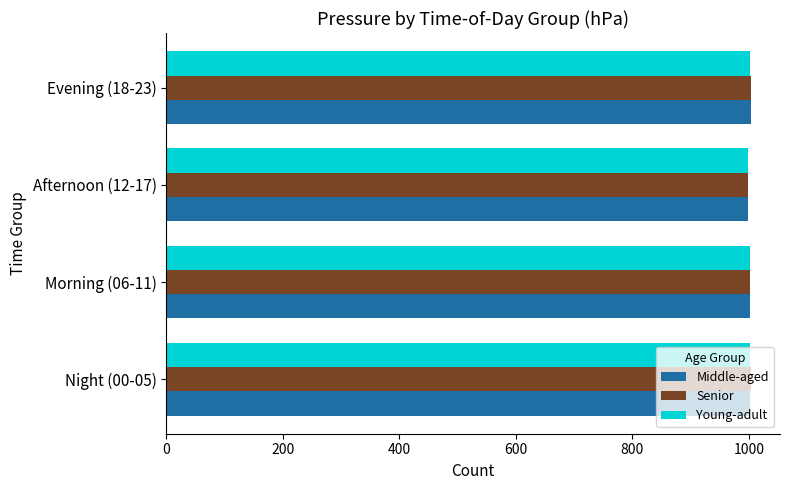

What is the sum of all Middle-aged values?

4004